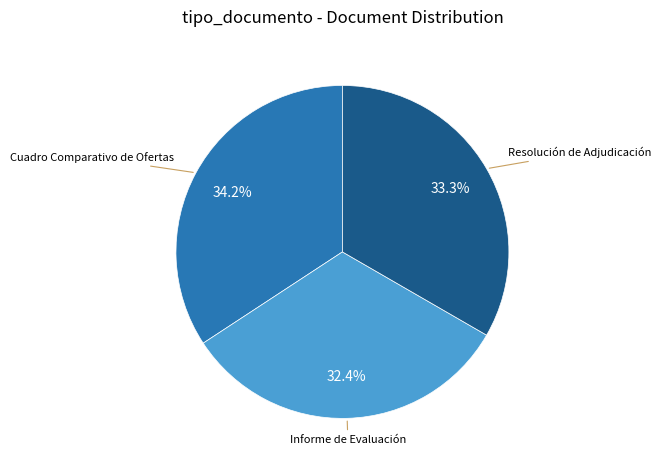

Does any single category account for the majority?

No